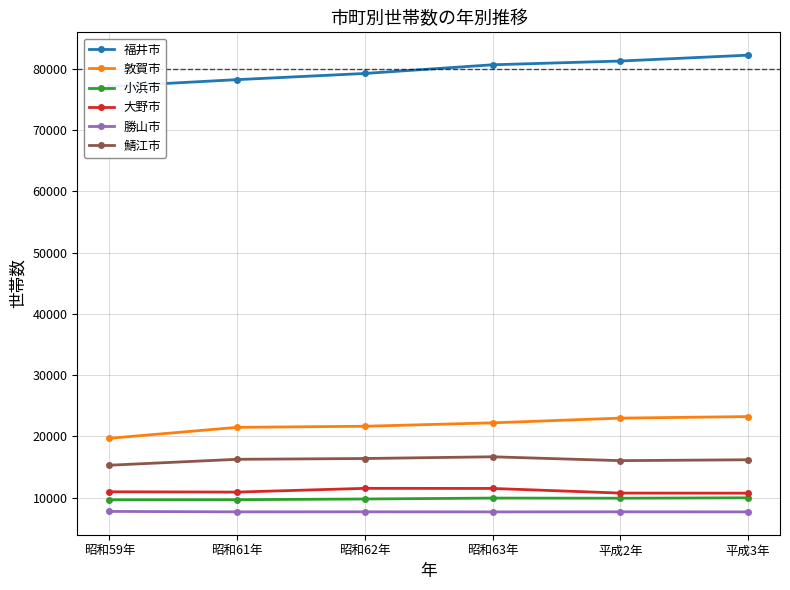

True or false: 大野市 has a value of 11531 at 昭和62年.

True